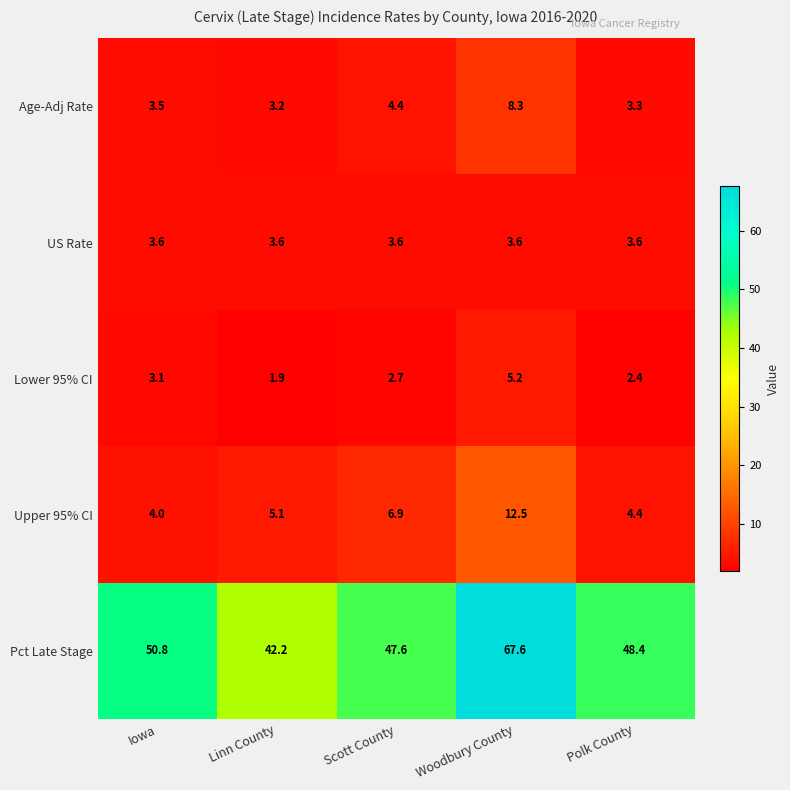

Which series changed the most between Linn County and Polk County?

Pct Late Stage